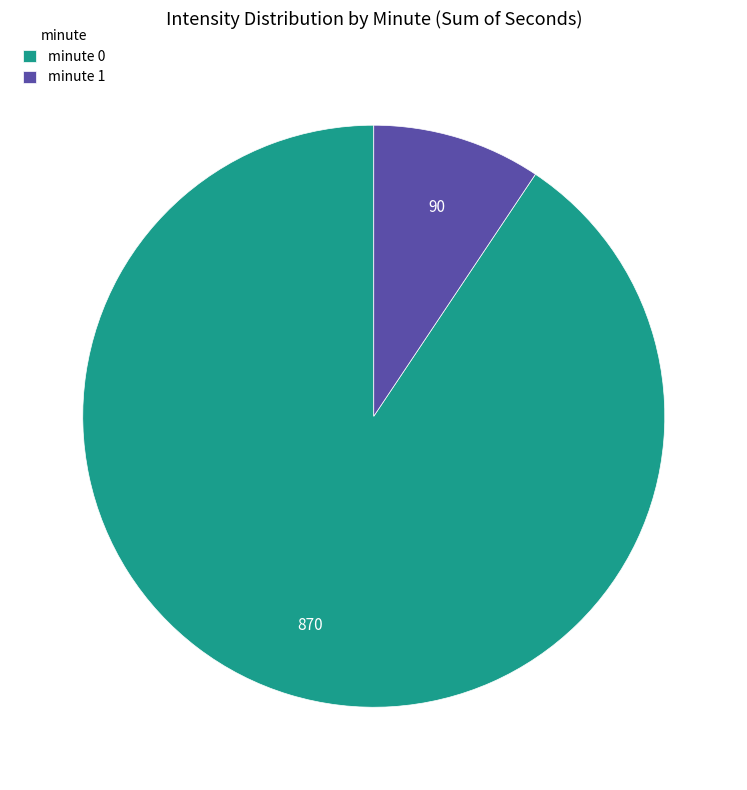

The minute 0 slice represents 96% of the pie. True or false?

False